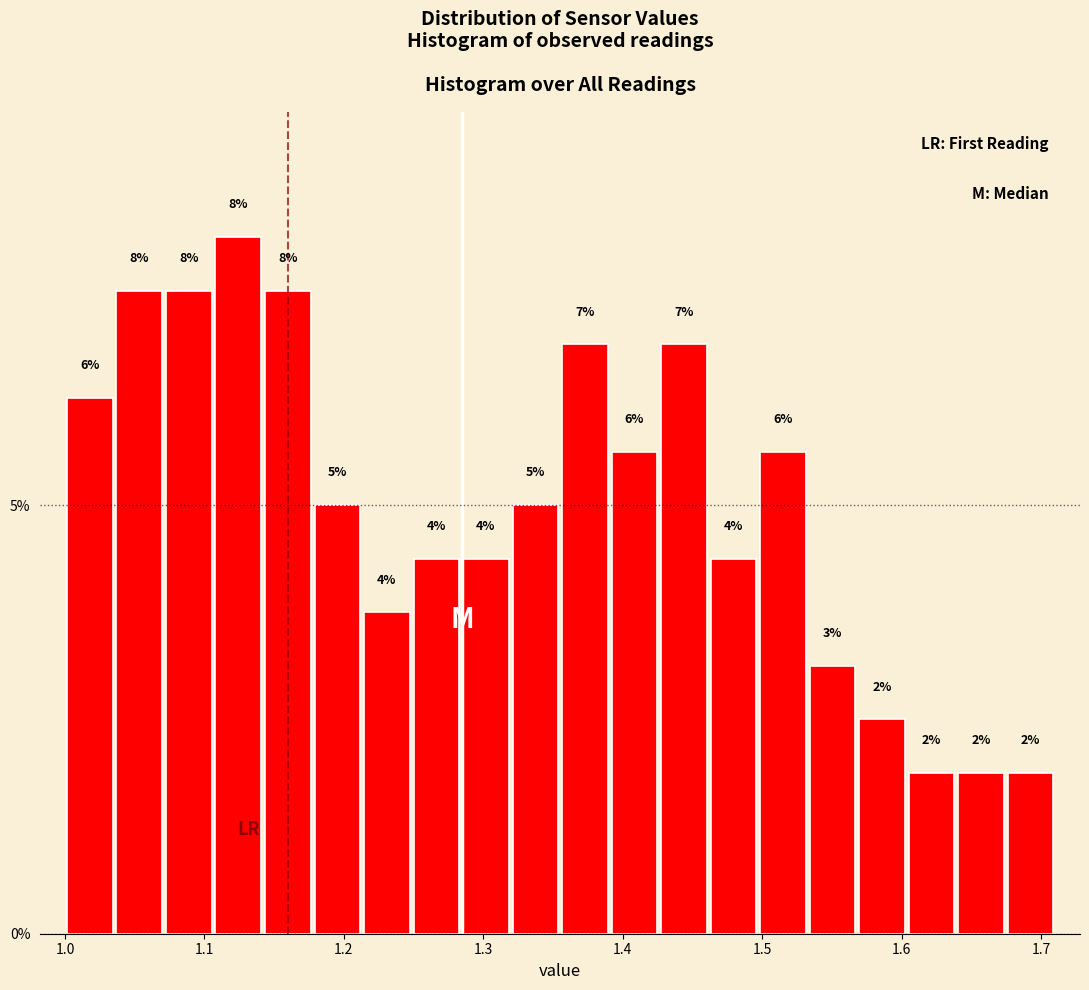

Around what value on the x-axis is the tallest bar? Give the approximate position of its centre, as read against the axis.

1.12